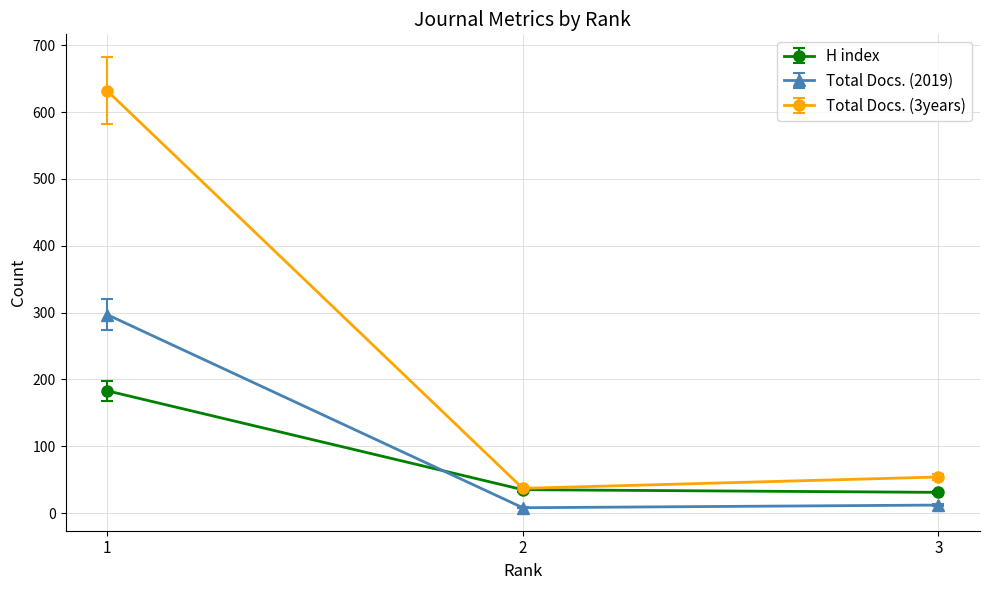

How many lines are shown in the chart?

3